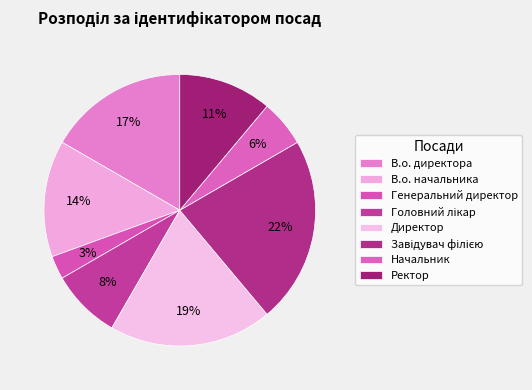

Is there any slice that represents more than half of the pie?

No